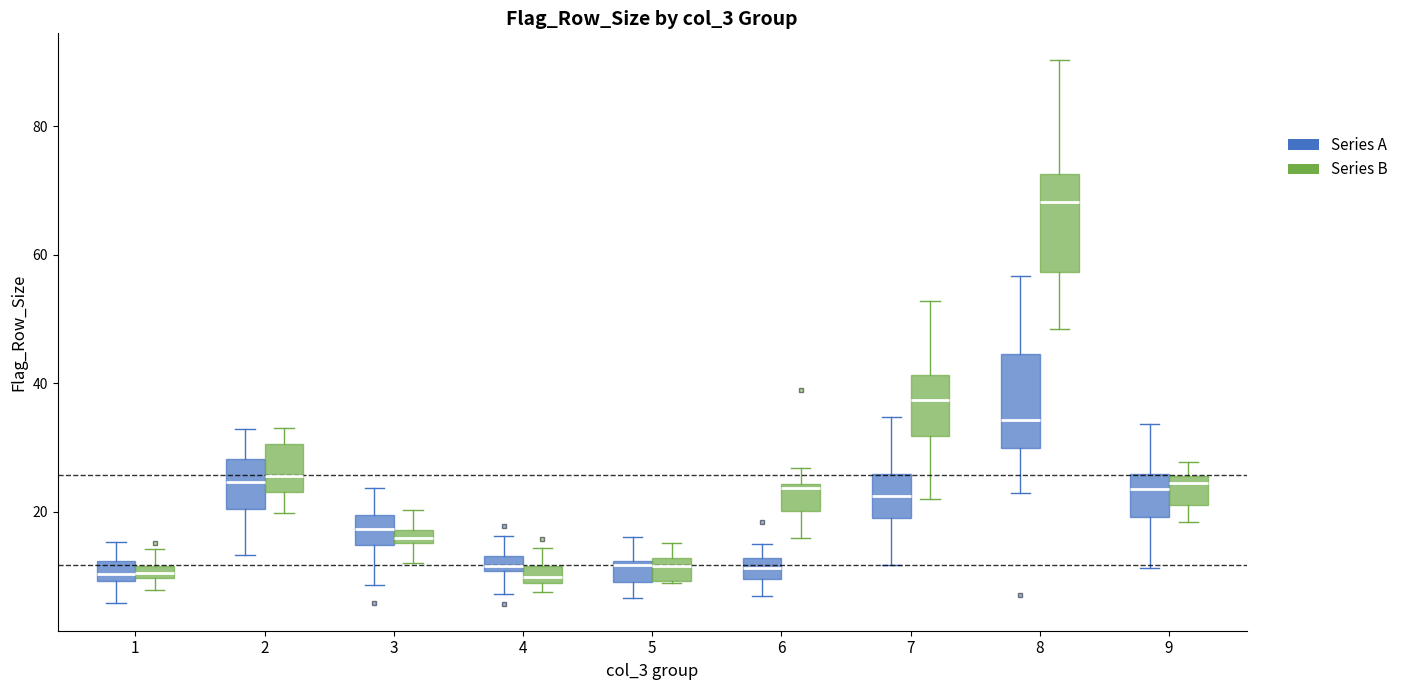

Where is the upper edge of the box for 5 (Series B) on the y-axis? The values are not printed on the chart, so give them approximately, as read against the axis.

12